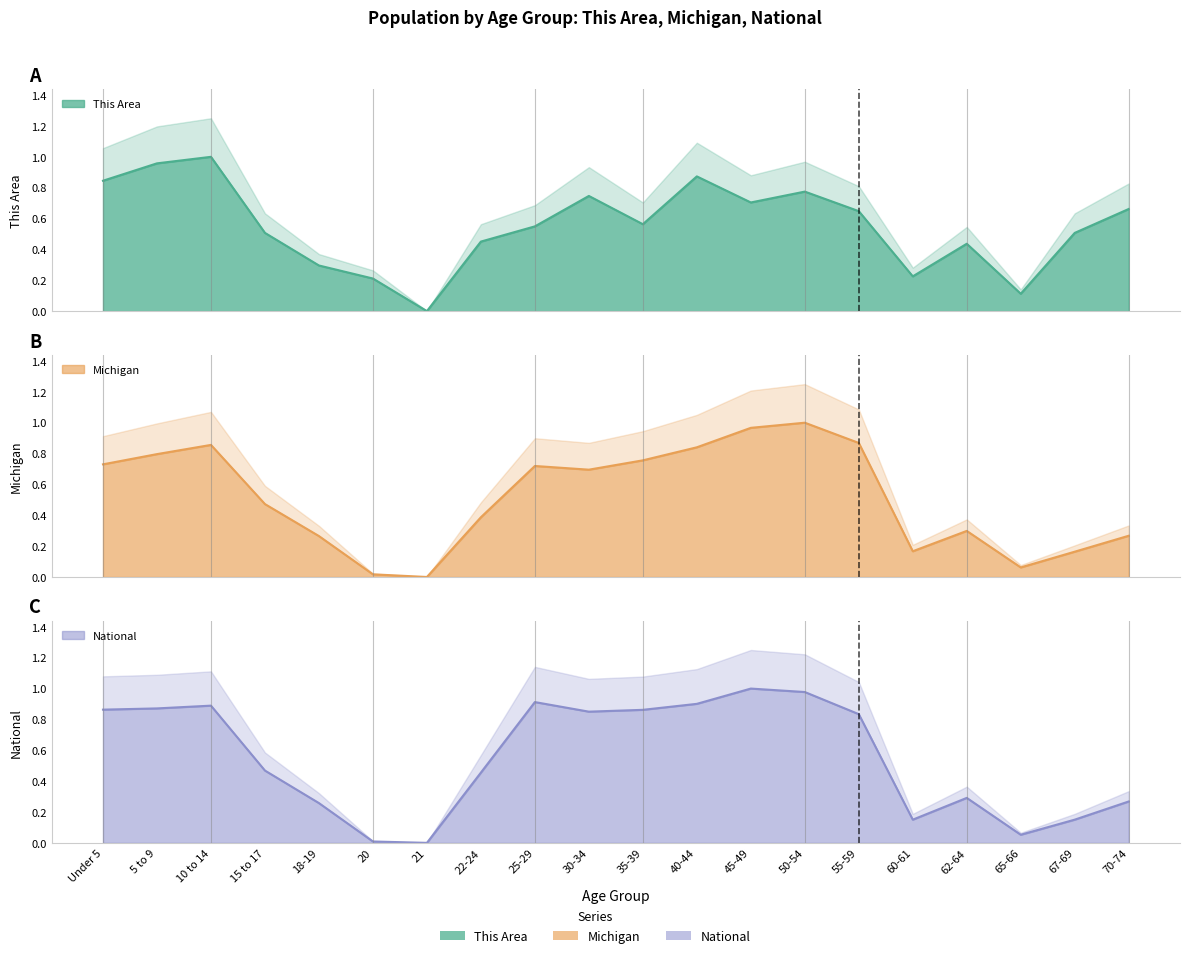

Reading left to right, extract all data points from this chart.

This Area: 0.8	1.0	1.0	0.5	0.3	0.2	0.0	0.5	0.5	0.7	0.6	0.9	0.7	0.8	0.6	0.2	0.4	0.1	0.5	0.7
Michigan: 0.7	0.8	0.9	0.5	0.3	0.0	0.0	0.4	0.7	0.7	0.8	0.8	1.0	1.0	0.9	0.2	0.3	0.1	0.2	0.3
National: 0.9	0.9	0.9	0.5	0.3	0.0	0.0	0.5	0.9	0.9	0.9	0.9	1.0	1.0	0.8	0.2	0.3	0.1	0.2	0.3